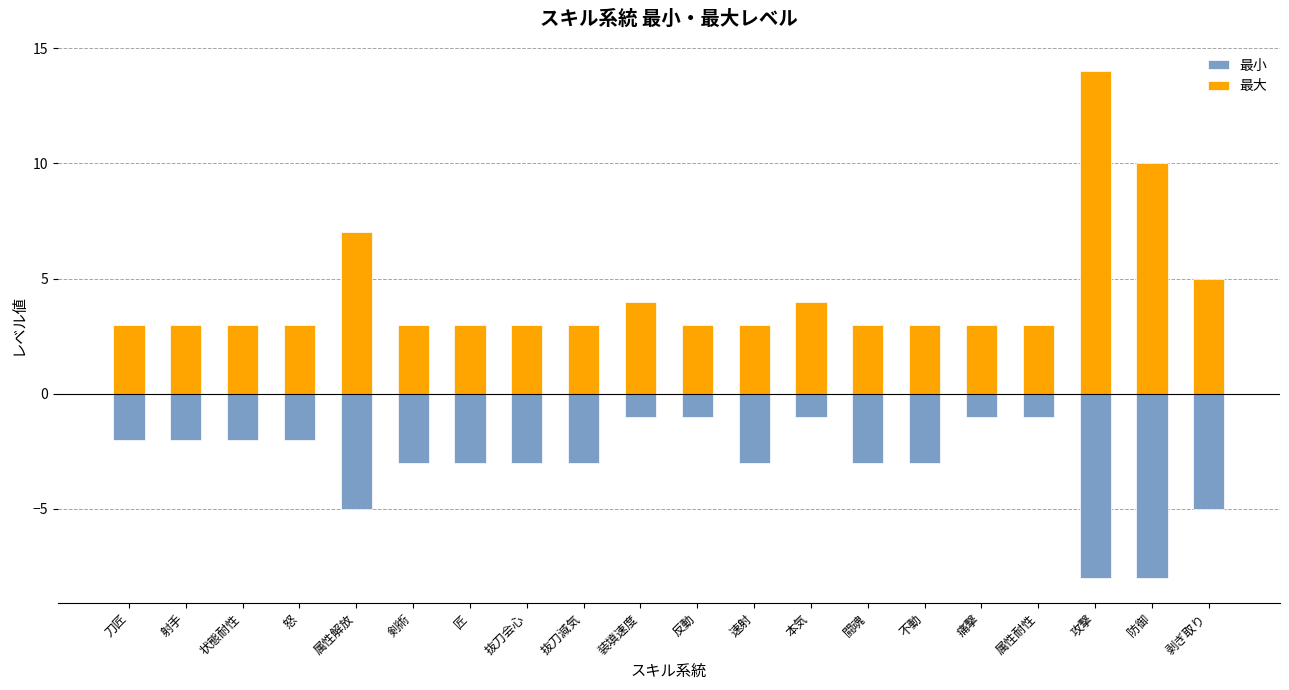

Between 射手 and 属性解放, which series saw the biggest shift?

最大